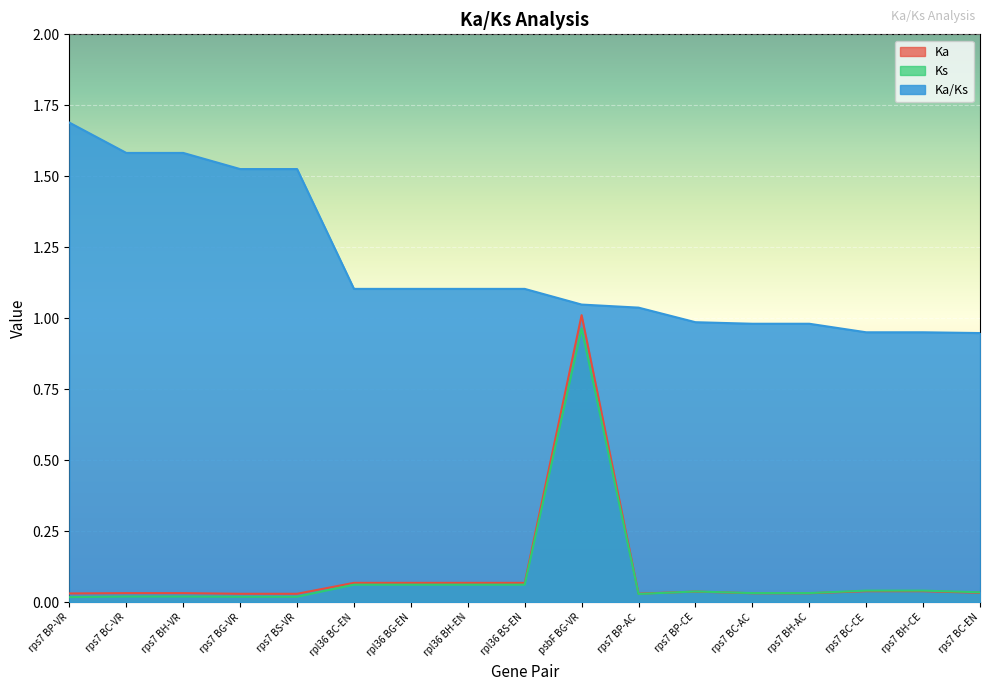

At rps7 BP-VR, list the series in order from smallest to largest.

Ks, Ka, Ka/Ks